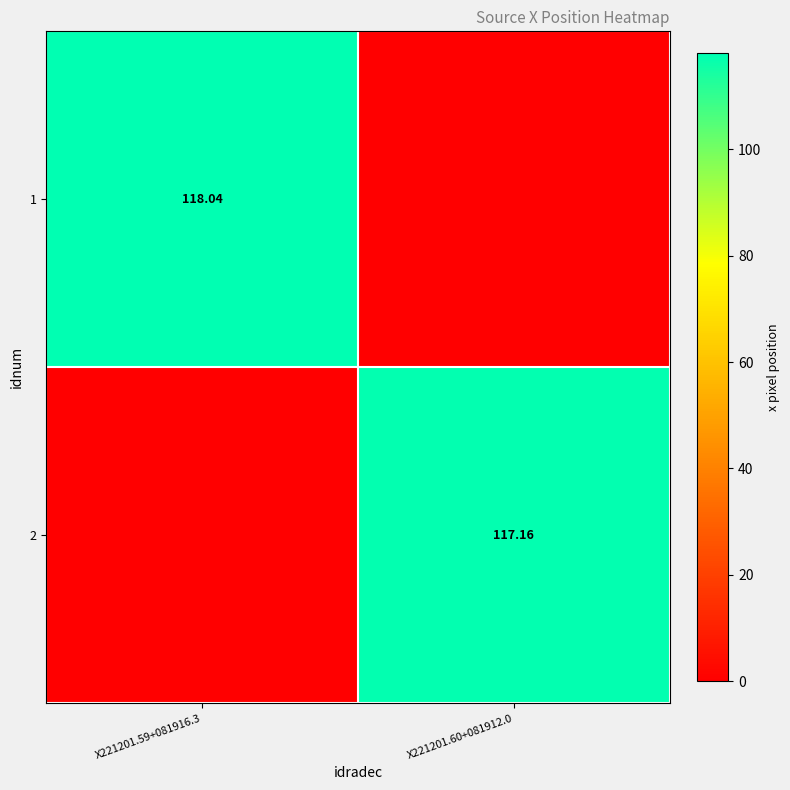

How many data points does each series have?

2